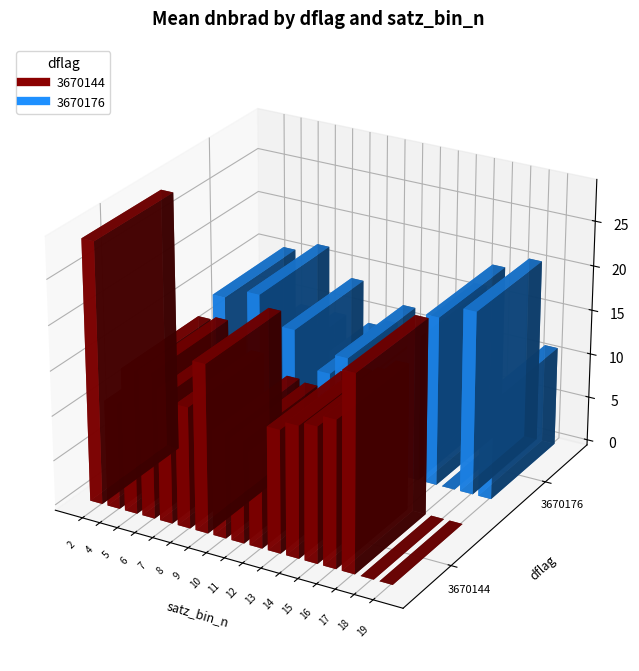

At 4, list the series in order from largest to smallest.

3670176, 3670144